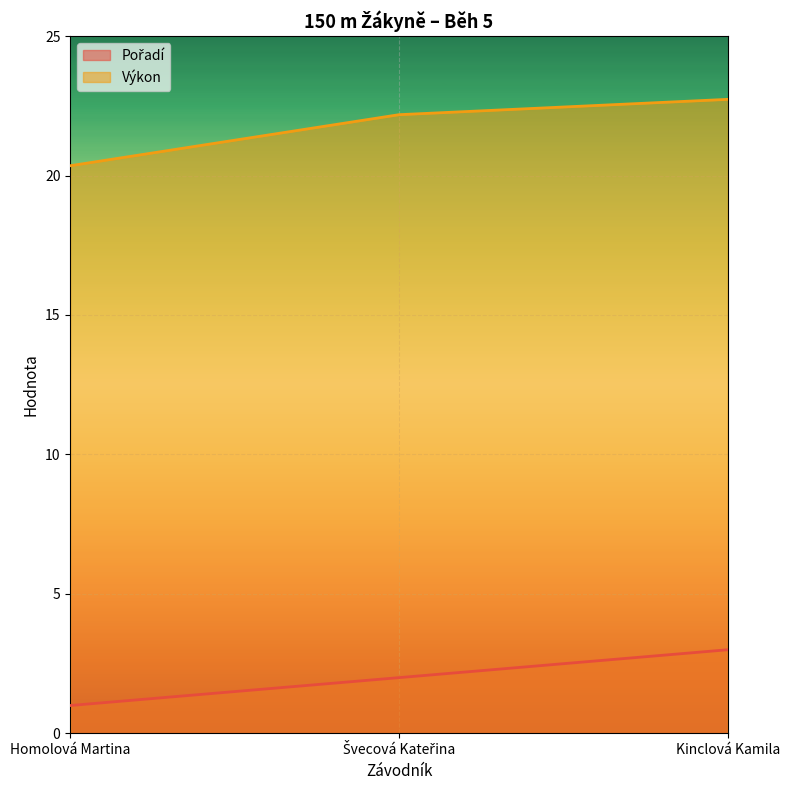

What is the maximum value for Pořadí?

3.0